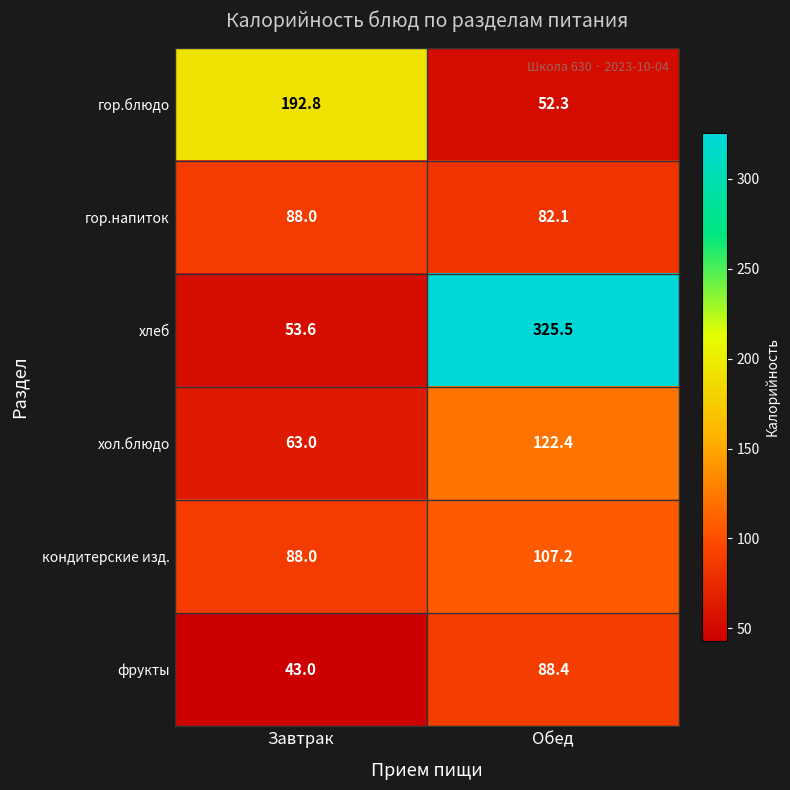

Which category has the lowest value in the фрукты series?

Завтрак